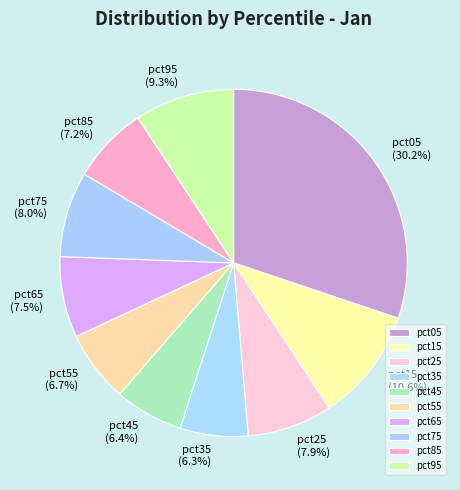

Is it true that pct35 is 6% of the pie?

True